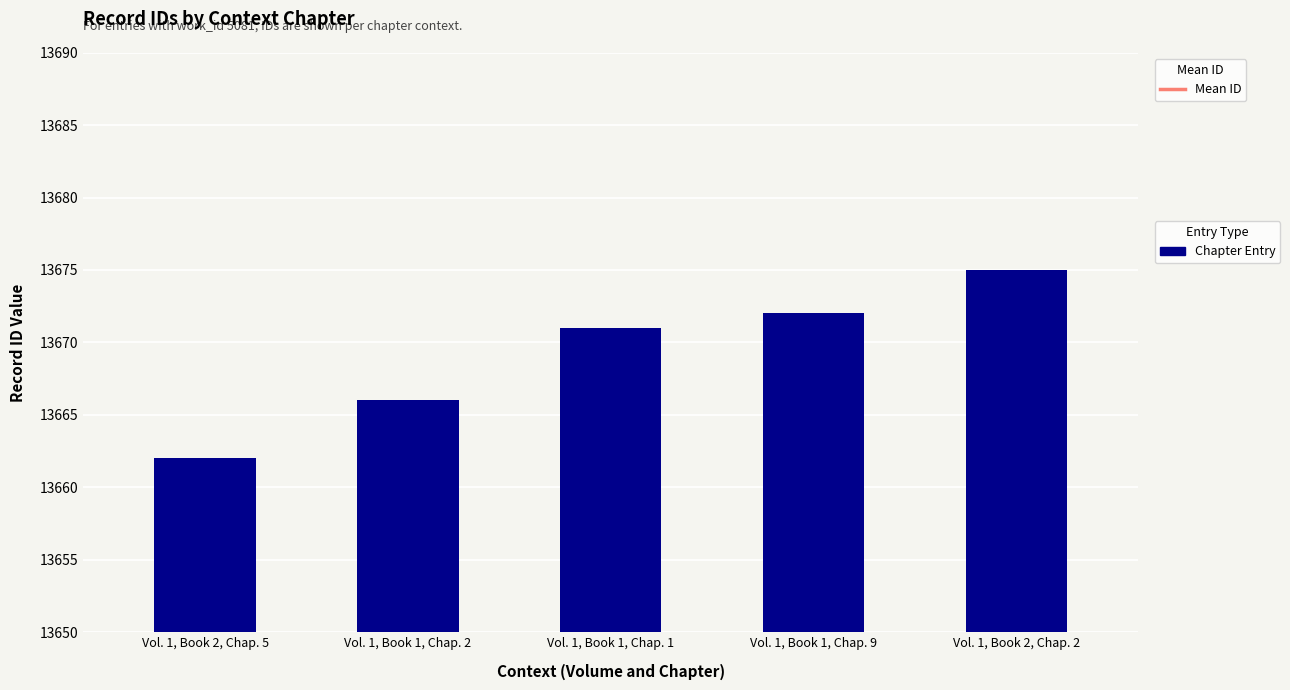

Reading left to right, what are all the values shown in this chart?

13662	13666	13671	13672	13675